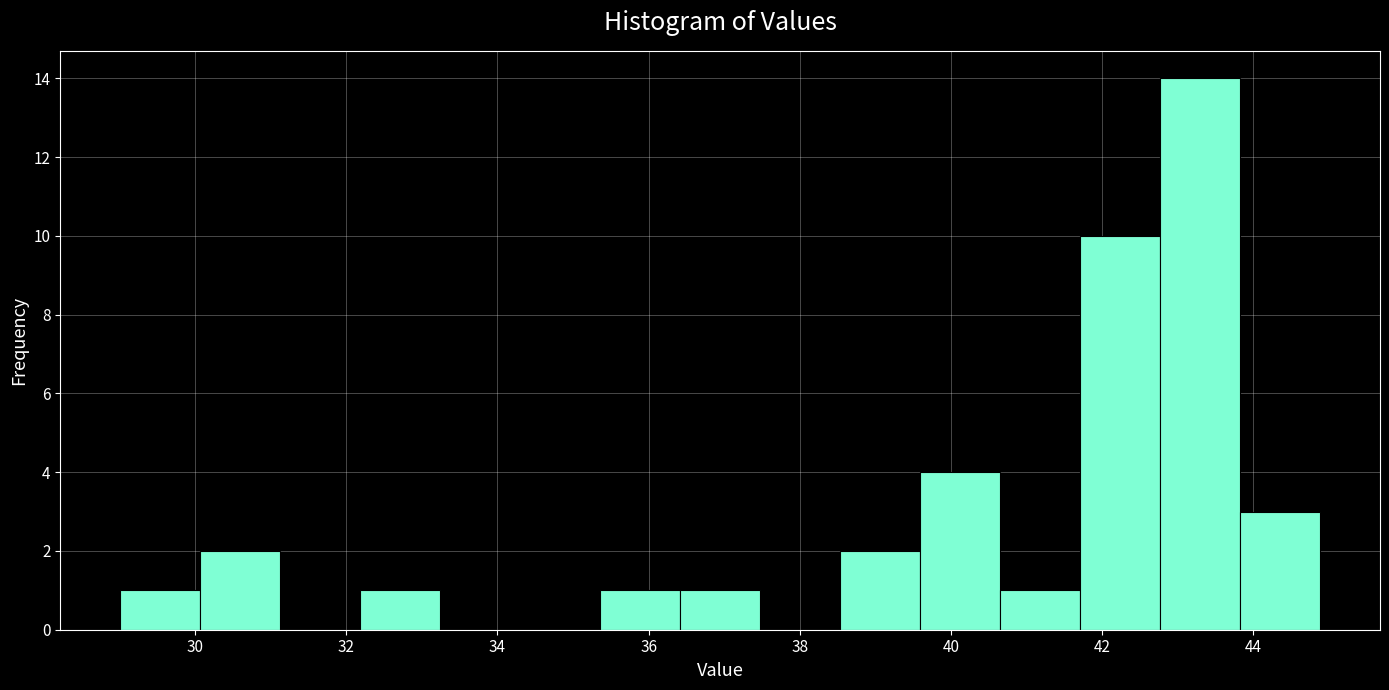

Reading left to right, transcribe this chart: for each bar, give the range it covers on the x-axis and its height. Neither the bar edges nor the heights are printed on the chart, so give them approximately, as read against the axes.

29.0 to 30.0: 1
30.0 to 31.2: 2
31.2 to 32.2: 0
32.2 to 33.2: 1
33.2 to 34.4: 0
34.4 to 35.4: 0
35.4 to 36.4: 1
36.4 to 37.4: 1
37.4 to 38.6: 0
38.6 to 39.6: 2
39.6 to 40.6: 4
40.6 to 41.8: 1
41.8 to 42.8: 10
42.8 to 43.8: 14
43.8 to 44.8: 3